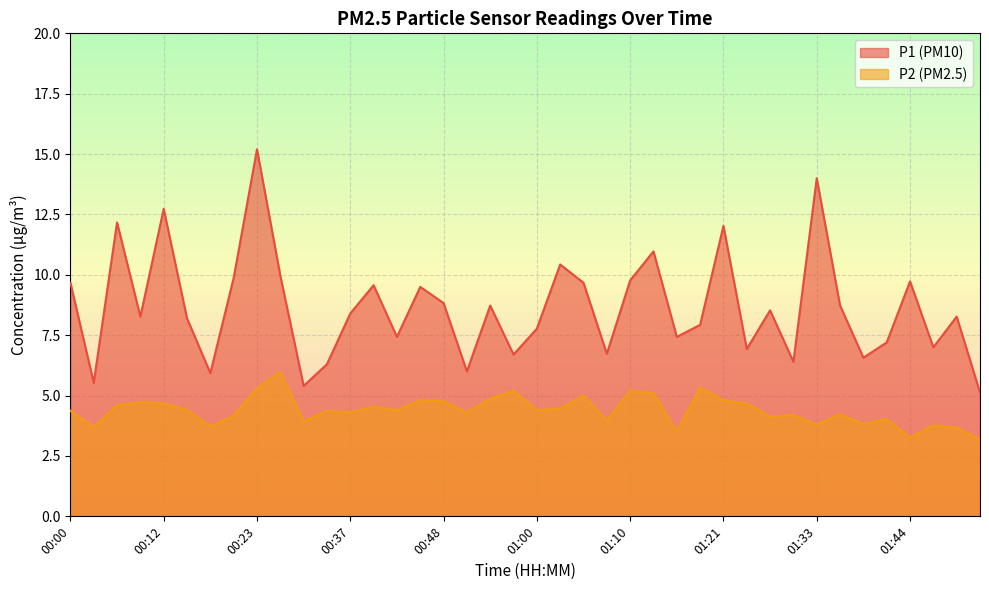

What is the greatest value displayed?

15.2